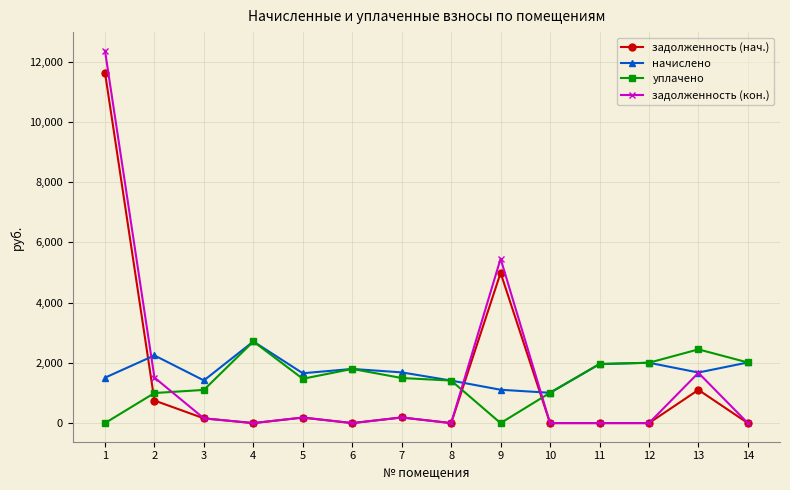

What is the value of the уплачено point at the 14th from the left?

2012.9